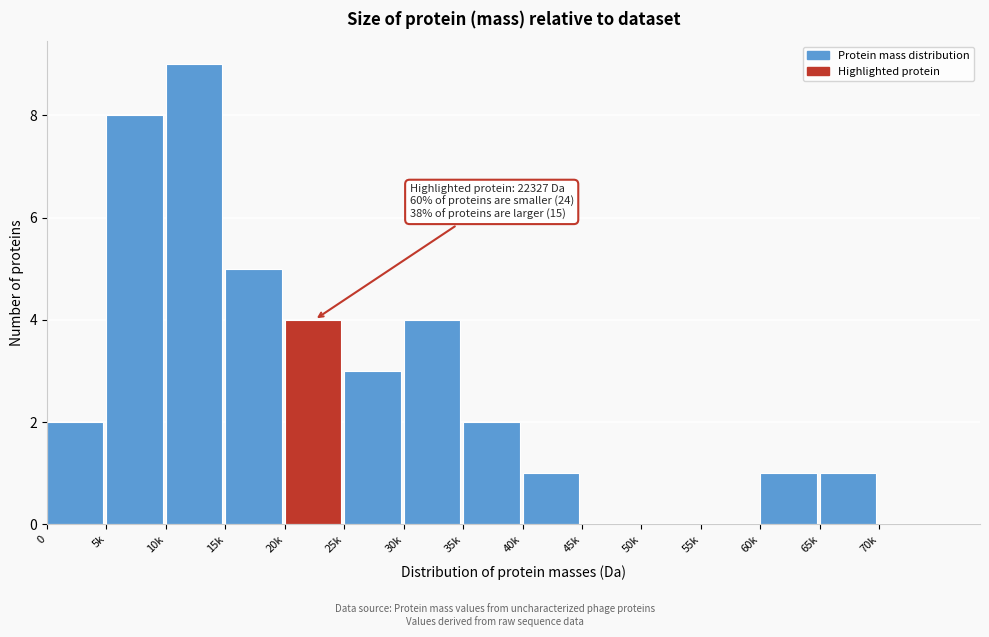

Reading left to right, what are all the values shown in this chart?

0=2	5k=8	10k=9	15k=5	20k=4	25k=3	30k=4	35k=2	40k=1	45k=0	50k=0	55k=0	60k=1	65k=1	70k=0